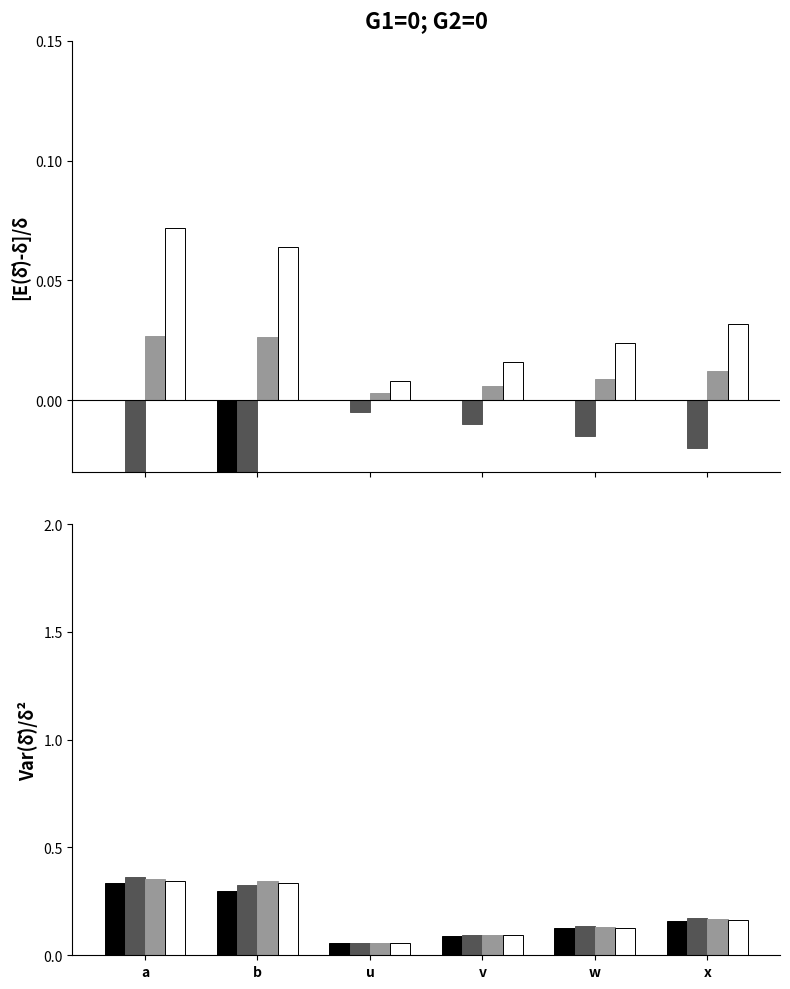

The 勤務時間 series shows -0.0 at u. True or false?

True